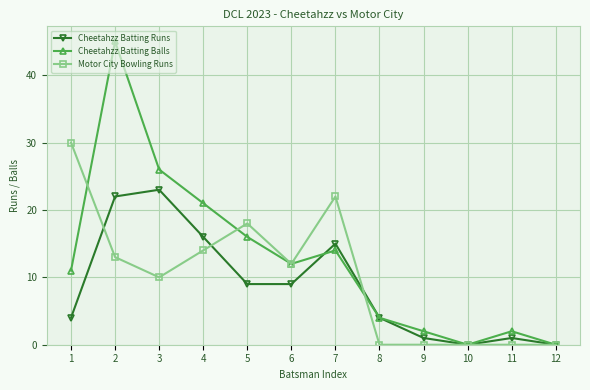

Rank the series by their average value, from highest to lowest.

Cheetahzz Batting Balls, Motor City Bowling Runs, Cheetahzz Batting Runs